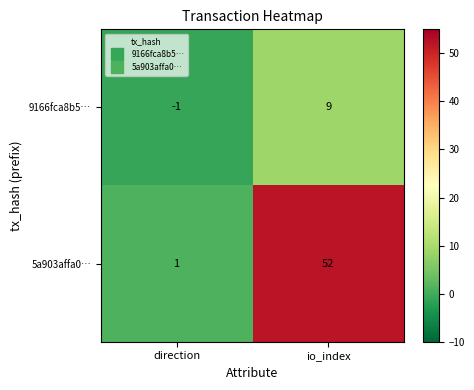

Is it true that 9166fca8b5… equals 13 at io_index?

False